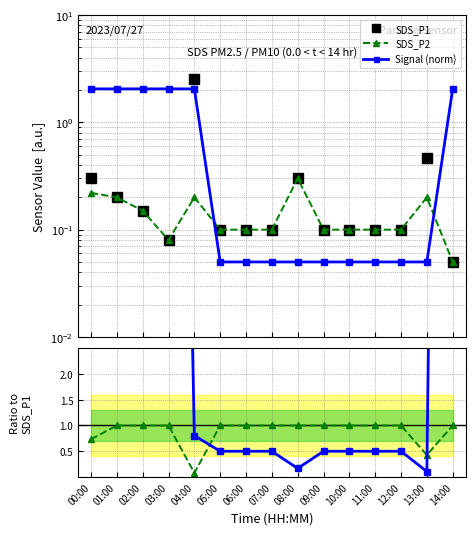

What is the label of the 10th point from the left?

09:00